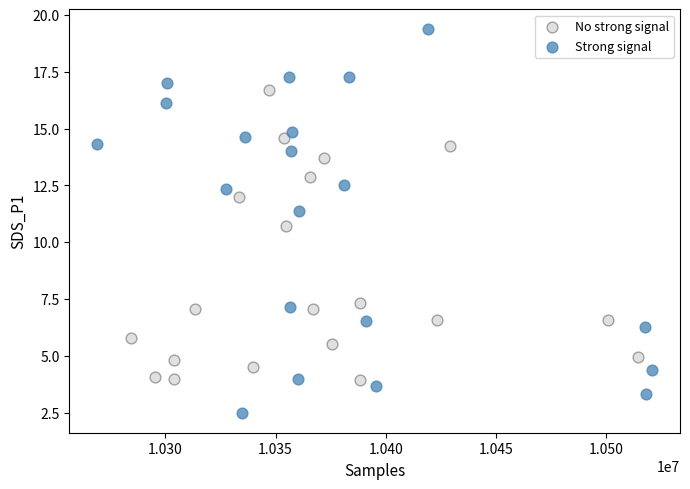

Which series has the largest Y range (max minus min)?

Strong signal